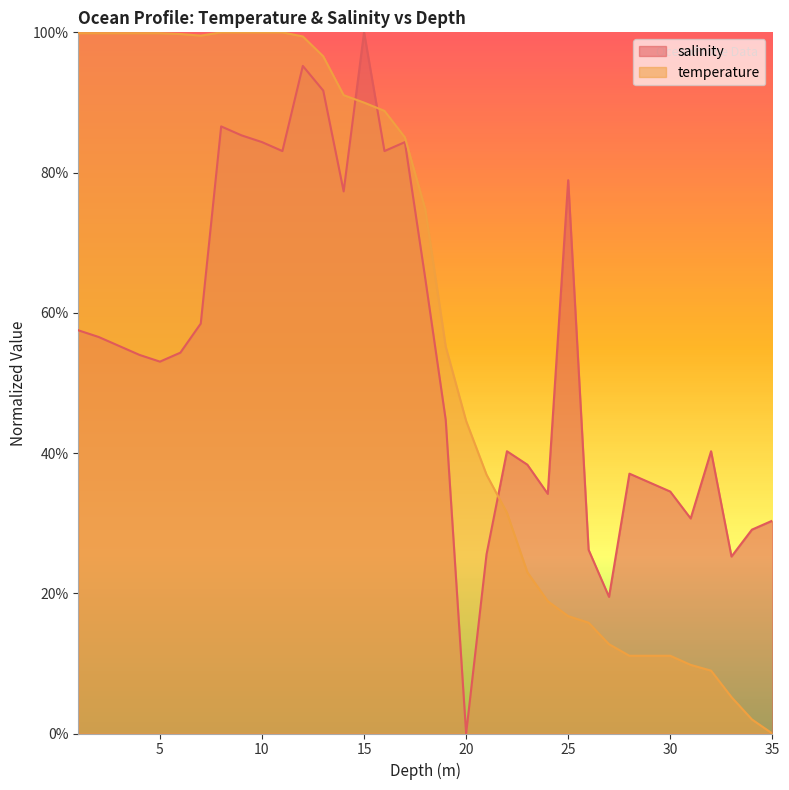

True or false: salinity and temperature cross at least once.

True